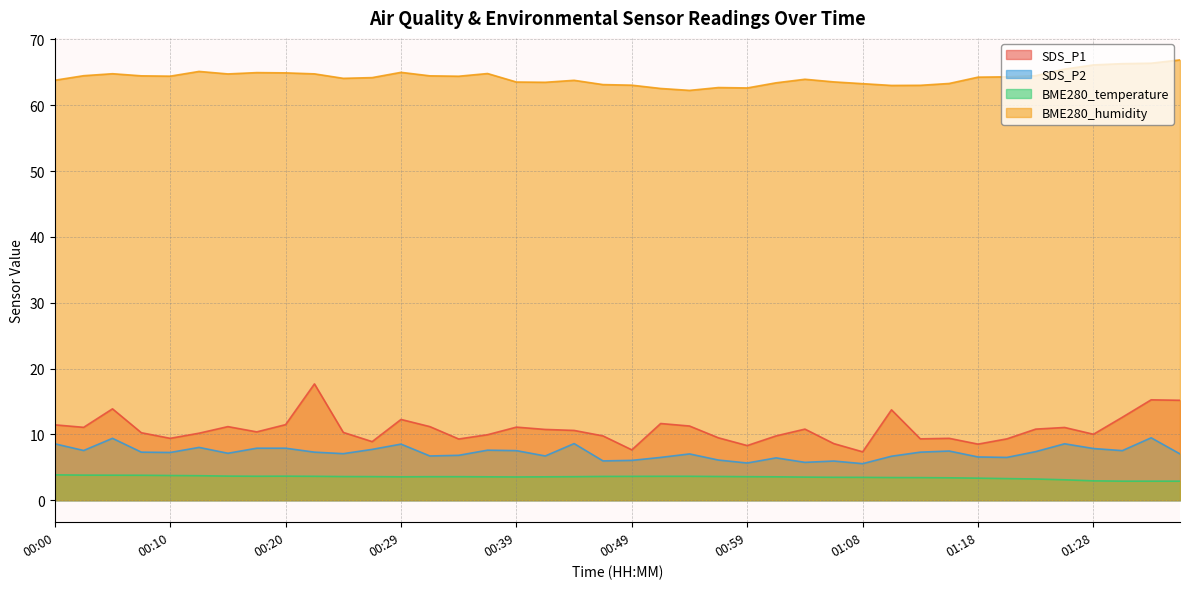

Is the value of SDS_P1 at 00:17 greater than the value of BME280_temperature at 01:35?

Yes